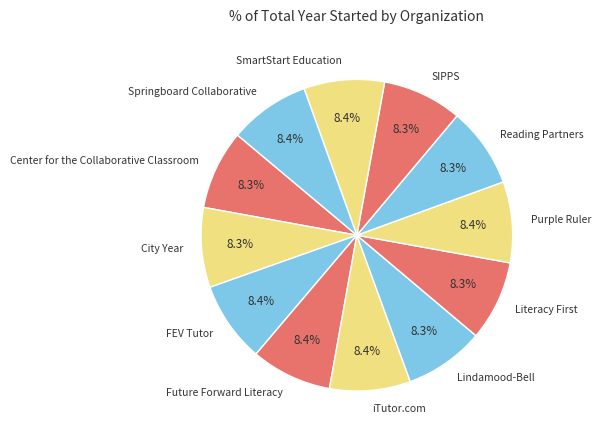

To the nearest percent, what portion does SmartStart Education represent?

8%